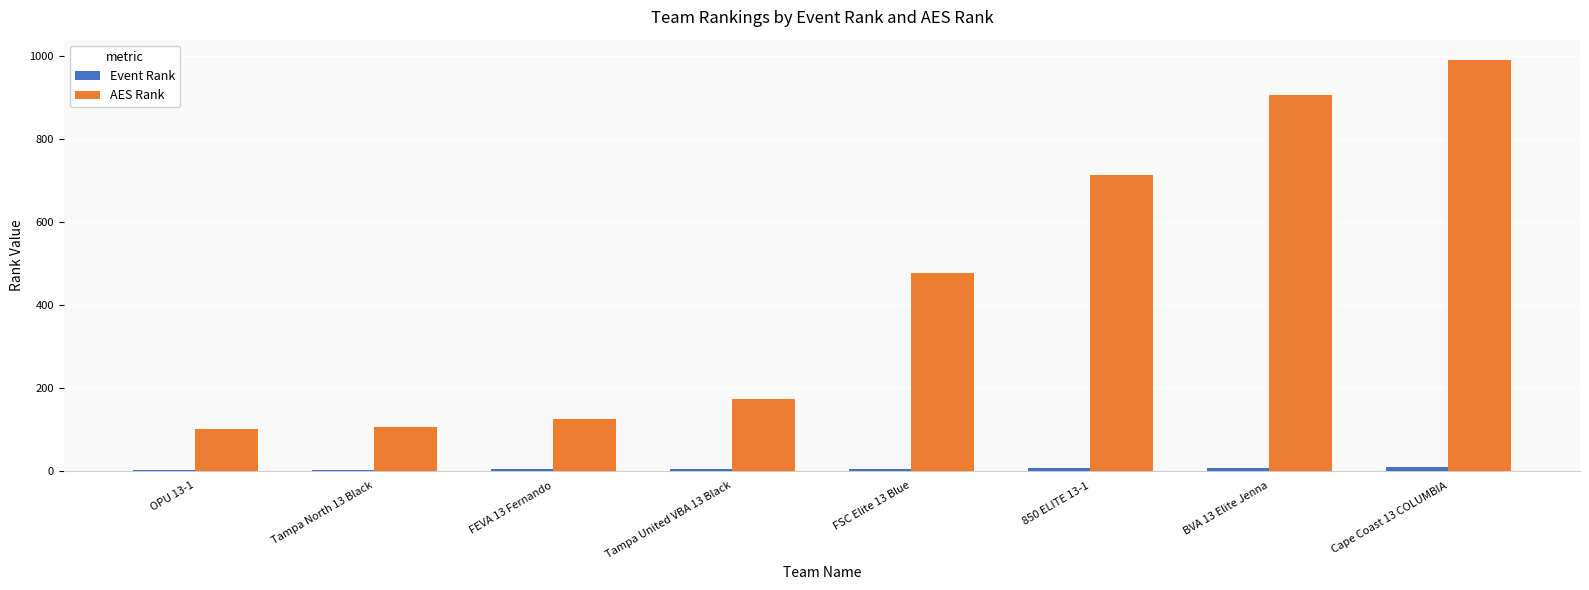

What is the greatest value displayed?

991